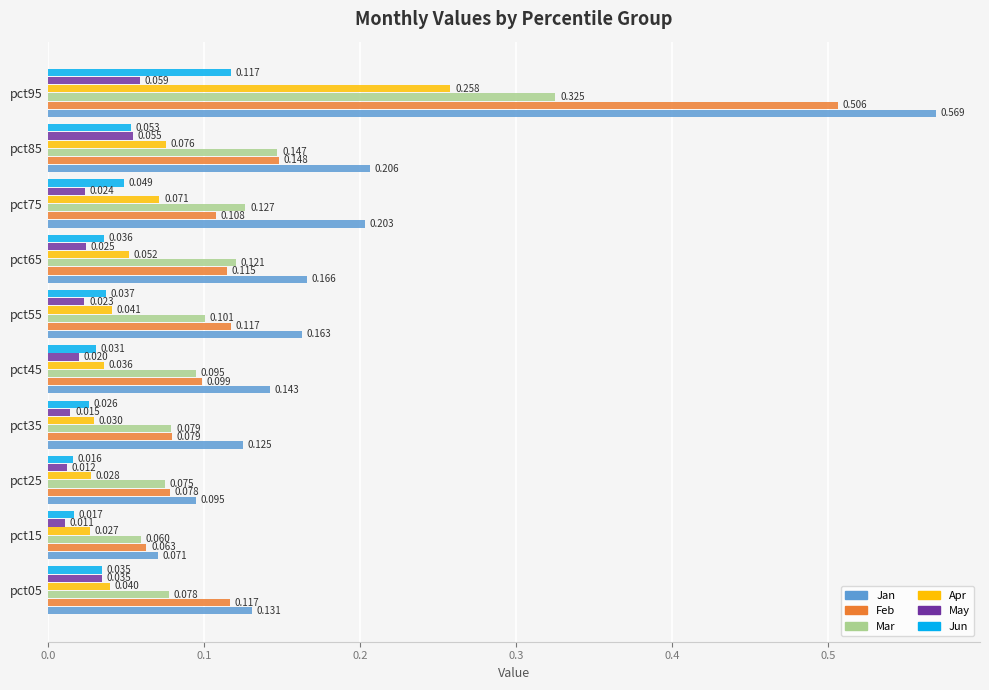

Is the value of Apr at pct35 greater than the value of Jan at pct95?

No